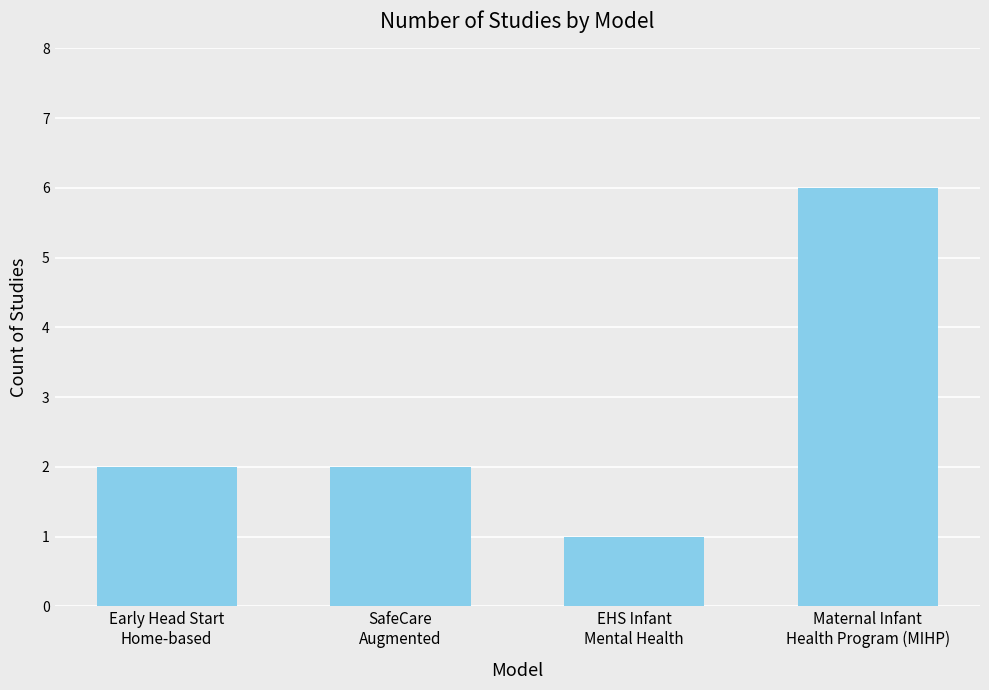

What is the greatest value displayed?

6